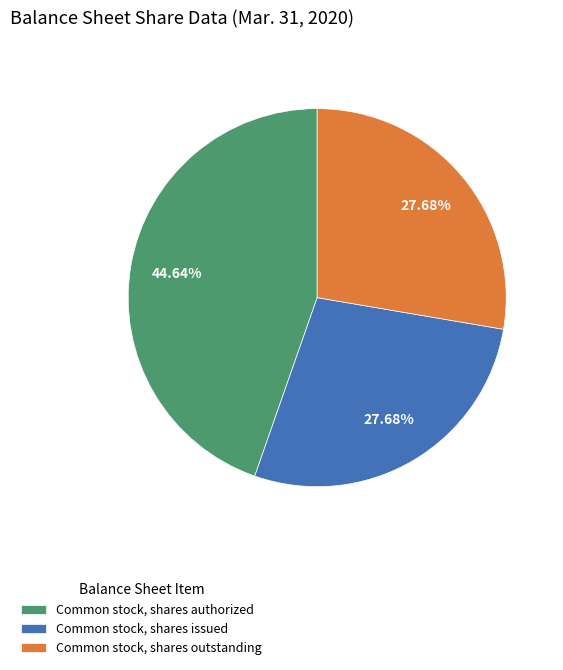

Combined, what portion of the pie is Common stock, shares outstanding and Common stock, shares authorized?

72.3%